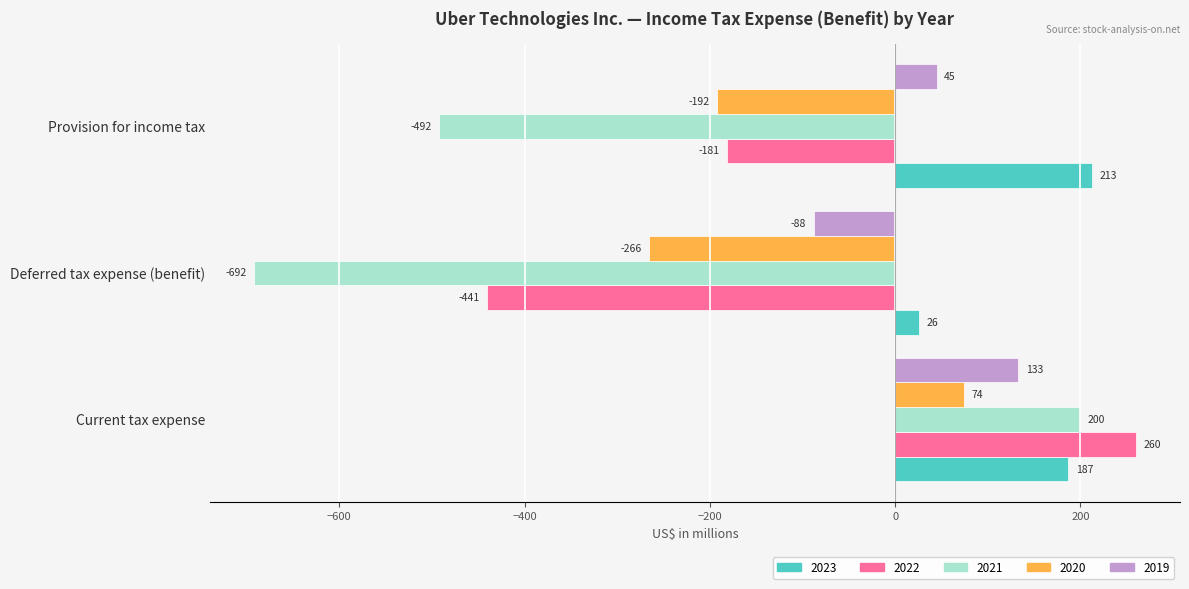

The value of 2020 at Current tax expense is 117. True or false?

False